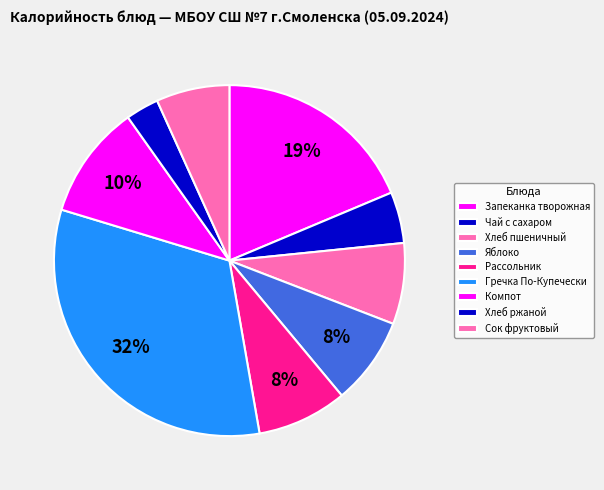

What is the smallest slice in the pie chart?

Хлеб ржаной